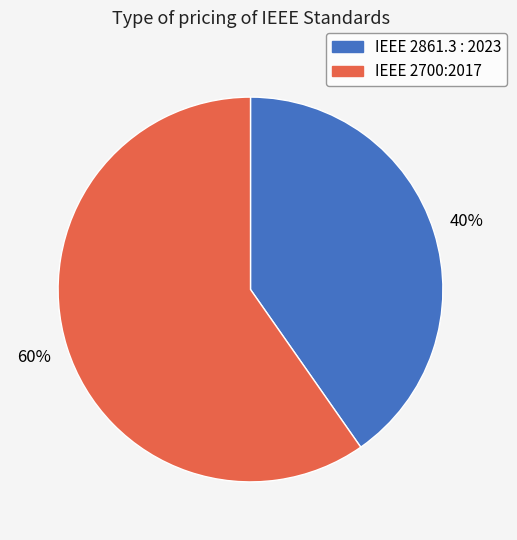

Between IEEE 2700:2017 and IEEE 2861.3 : 2023, which is larger?

IEEE 2700:2017